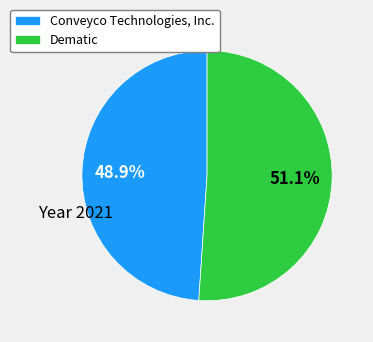

The Conveyco Technologies, Inc. slice represents 49% of the pie. True or false?

True